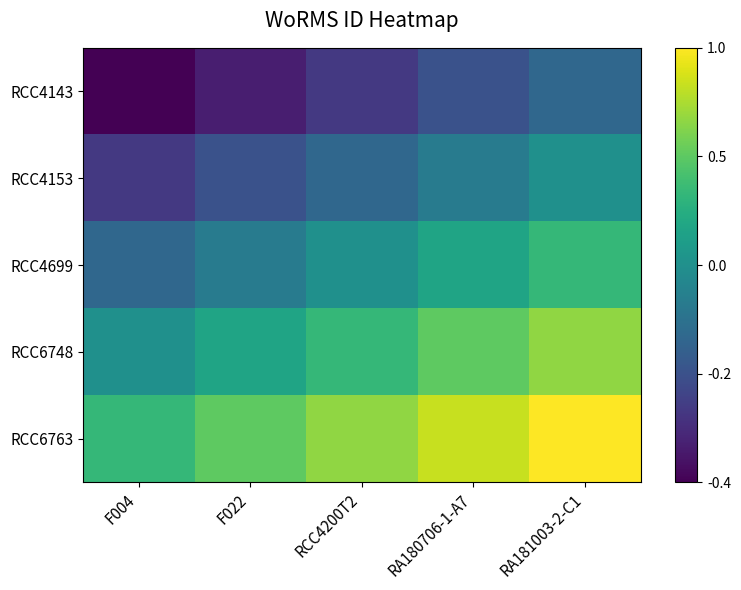

How many categories are shown in the chart?

5